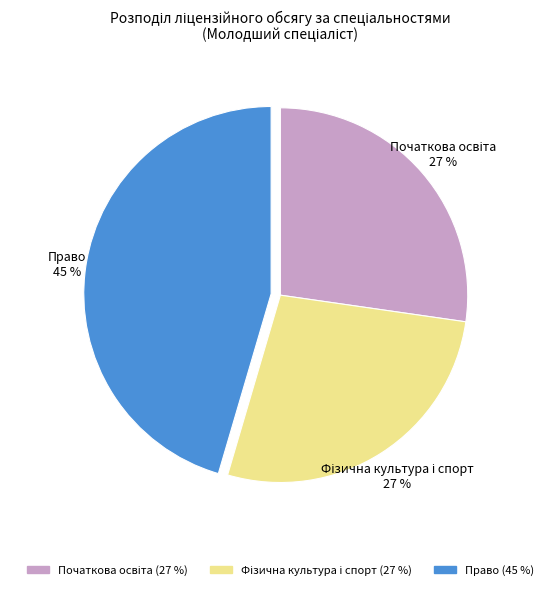

To the nearest percent, what portion does Право represent?

45%